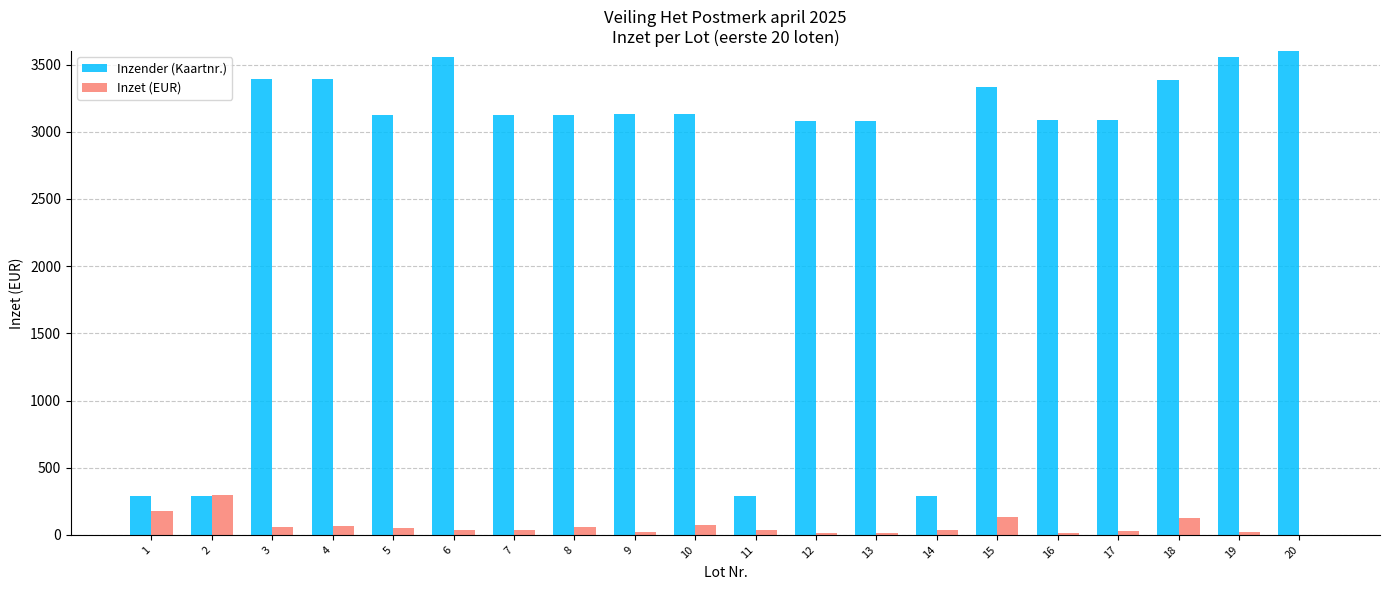

At which category does the chart reach its peak across all series?

20